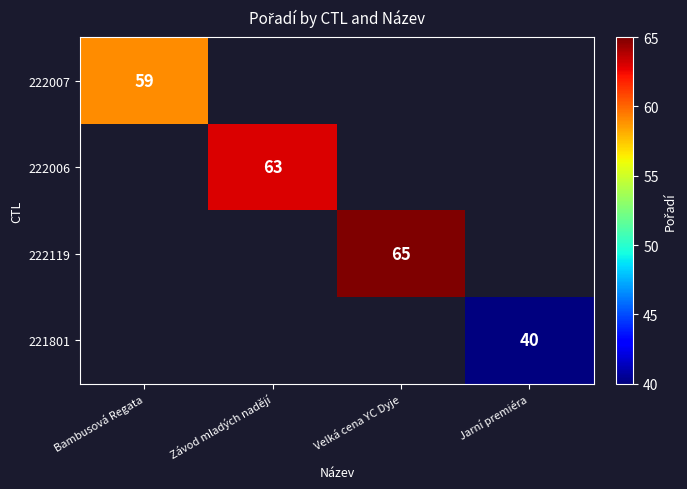

Is it true that 221801 equals 58 at Jarní premiéra?

False